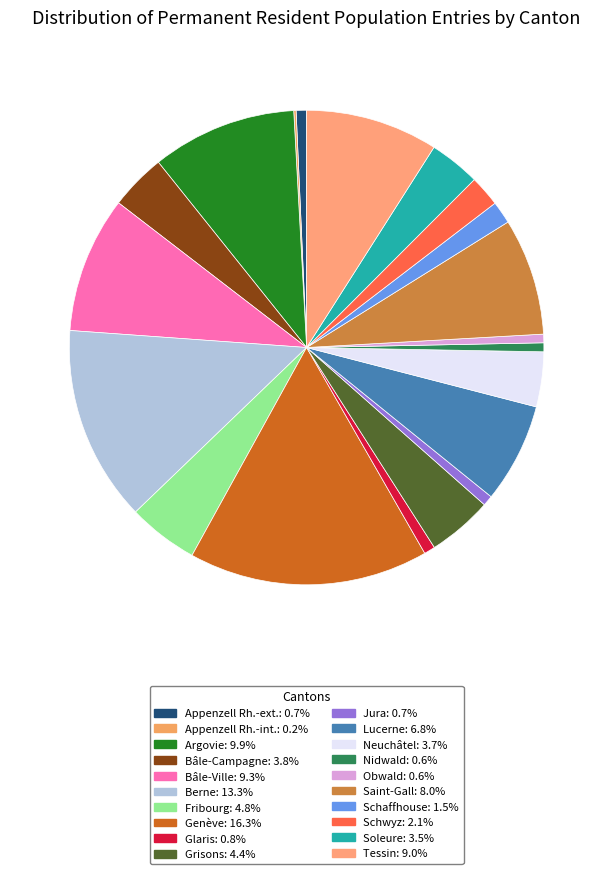

What portion of the pie excludes Schaffhouse?

98.5%